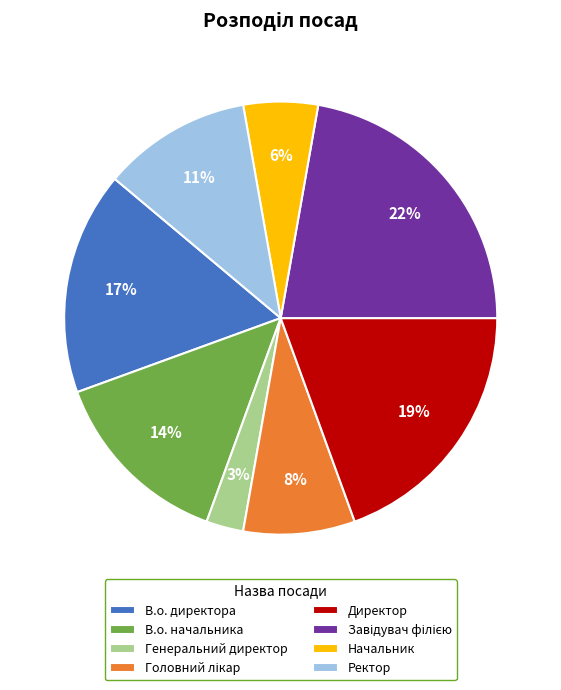

Is the sum of Начальник and В.о. директора greater than half?

No